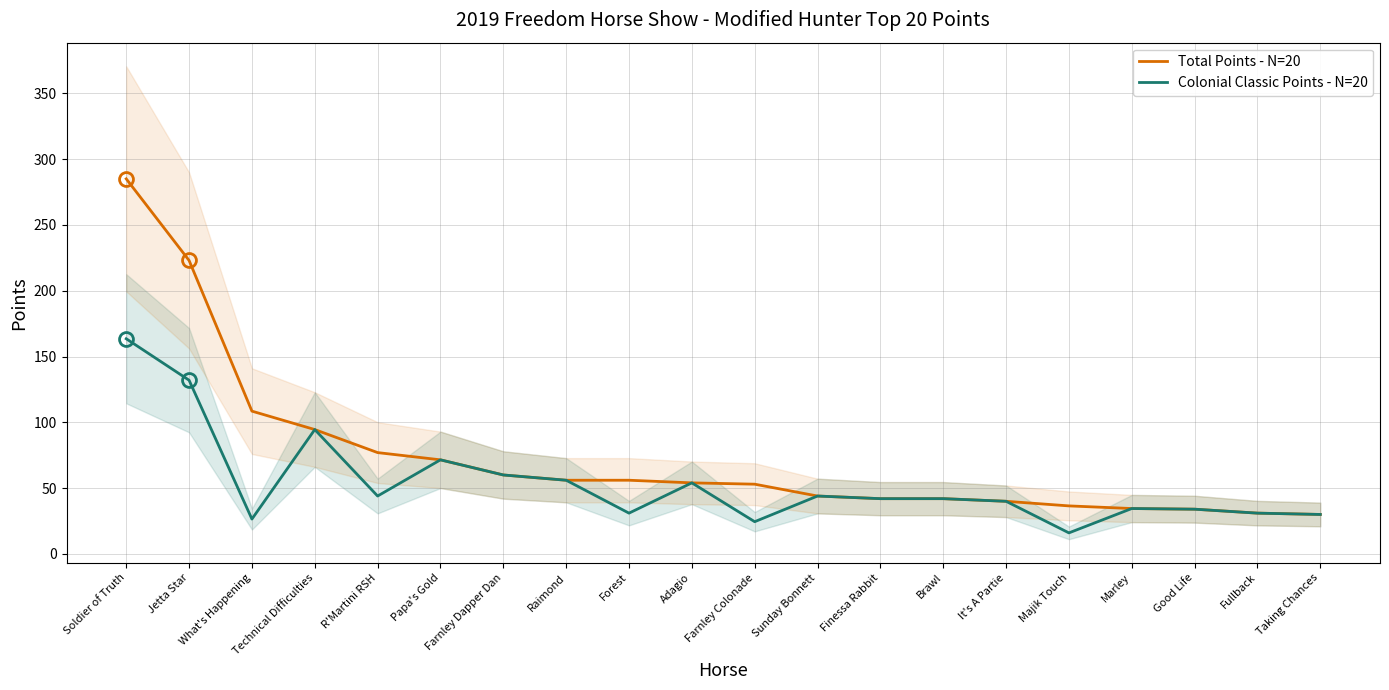

Is the value of Colonial Classic Points - N=20 at Good Life greater than the value of Total Points - N=20 at Marley?

No